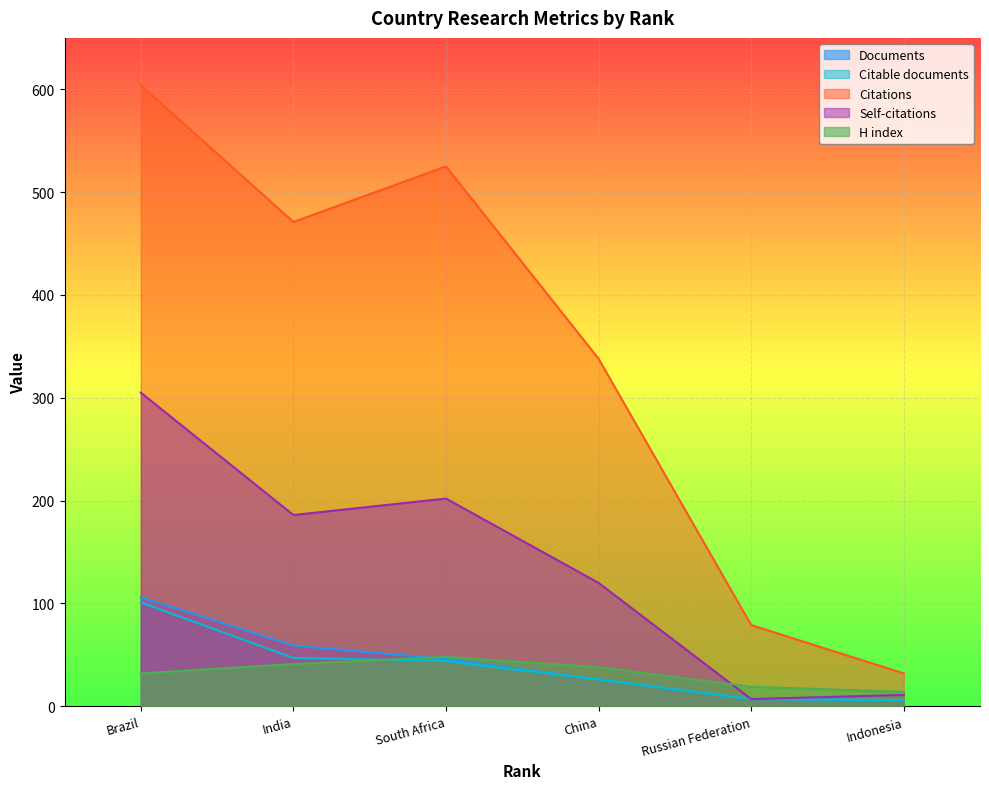

What are all the series names shown in the legend?

Documents, Citable documents, Citations, Self-citations, H index